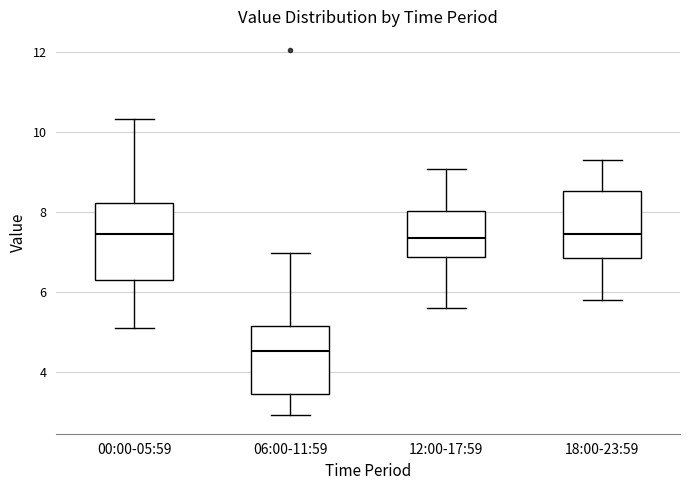

Comparing the boxes themselves (not the whiskers), which one is the tallest?

00:00-05:59